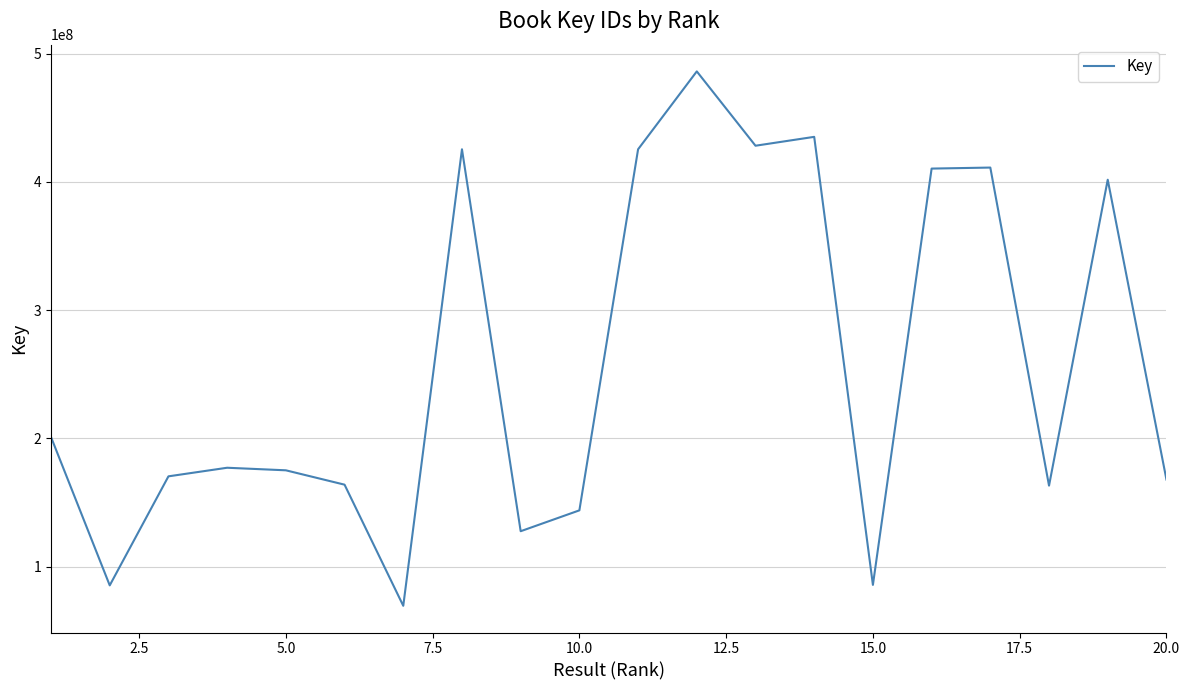

Does the chart display data point markers on the line(s)?

No